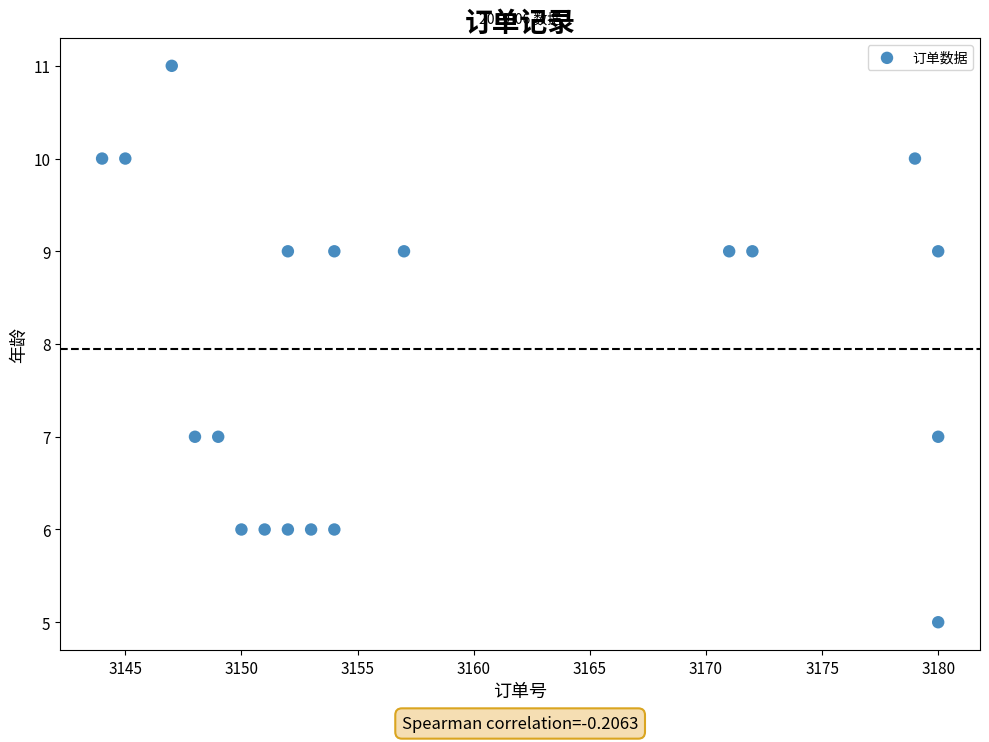

What is the range of X values (max minus min)?

36